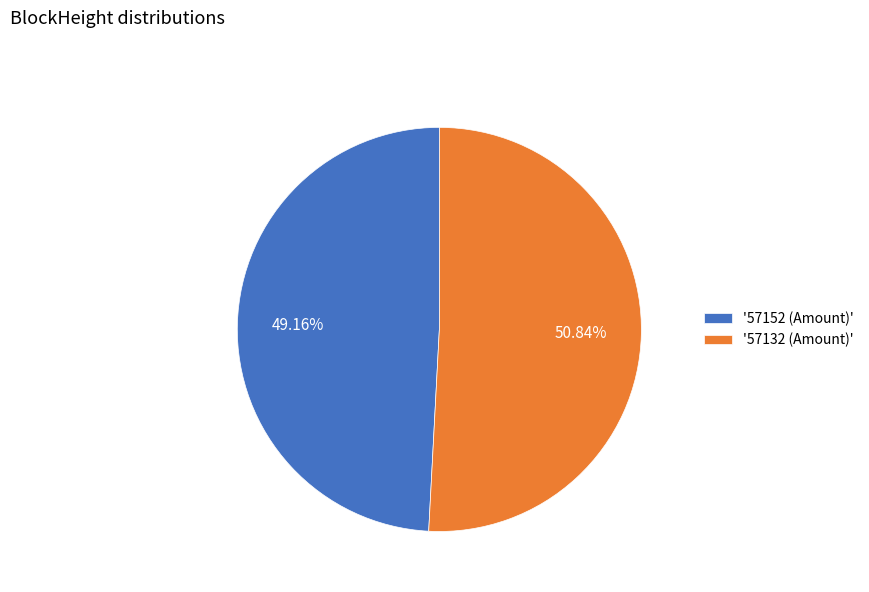

Combined, do '57152 (Amount)' and '57132 (Amount)' account for over 50%?

Yes